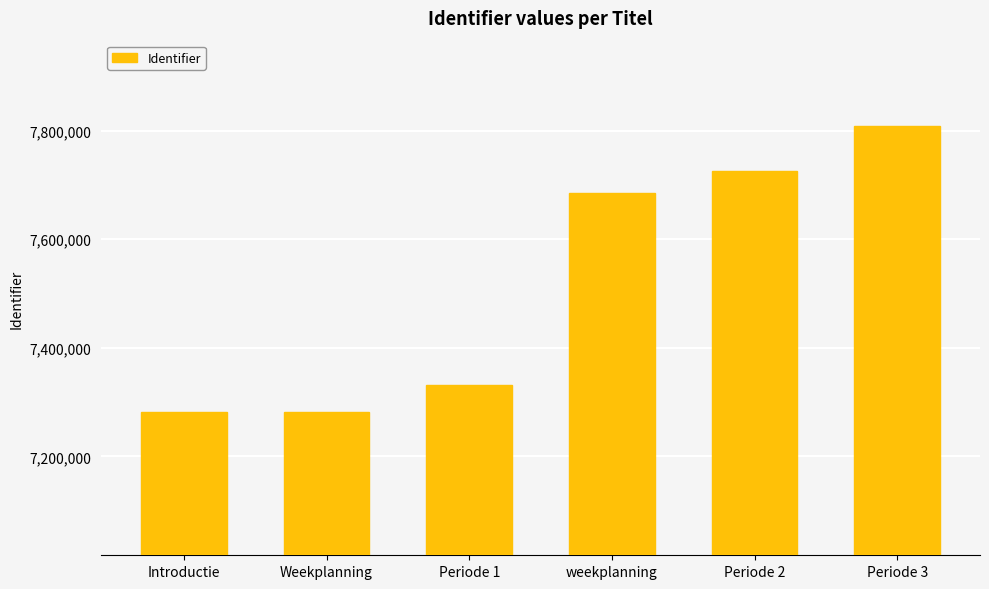

How many distinct data groups are displayed?

1